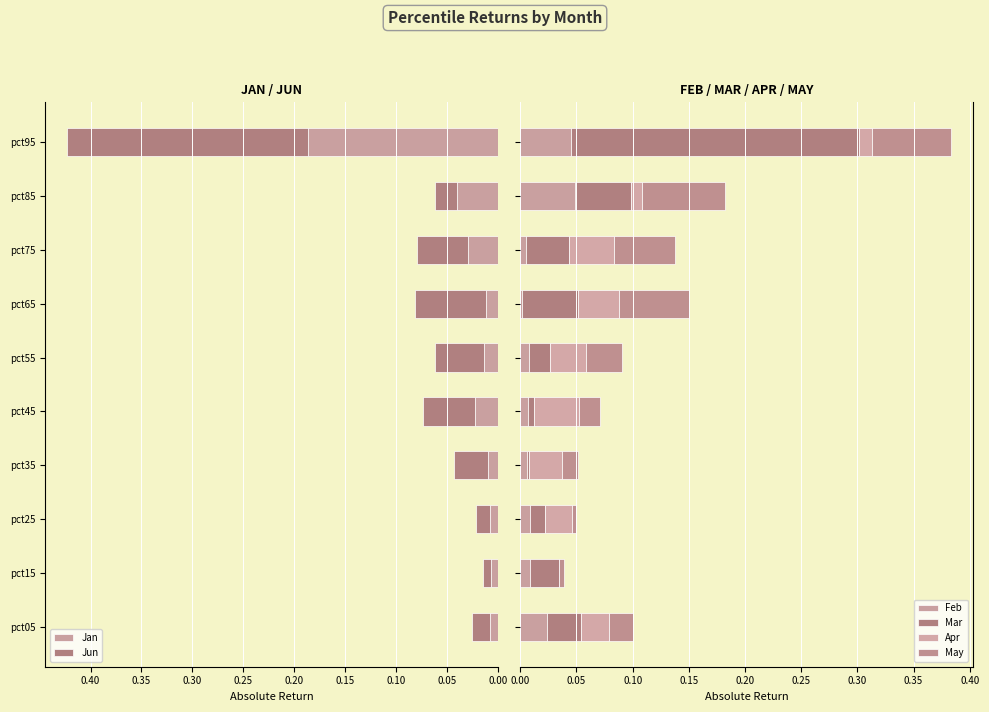

Reading left to right, what are all the values shown in this chart?

Jan: 0.0	0.0	0.0	0.0	0.0	0.0	0.0	0.0	0.0	0.2
Jun: 0.0	0.0	0.0	0.0	0.1	0.0	0.1	0.0	0.0	0.2
Feb: 0.0	0.0	0.0	0.0	0.0	0.0	0.0	0.0	0.0	0.0
Mar: 0.0	0.0	0.0	0.0	0.0	0.0	0.0	0.0	0.0	0.3
Apr: 0.0	0.0	0.0	0.0	0.0	0.0	0.0	0.0	0.0	0.0
May: 0.0	0.0	0.0	0.0	0.0	0.0	0.1	0.1	0.1	0.1